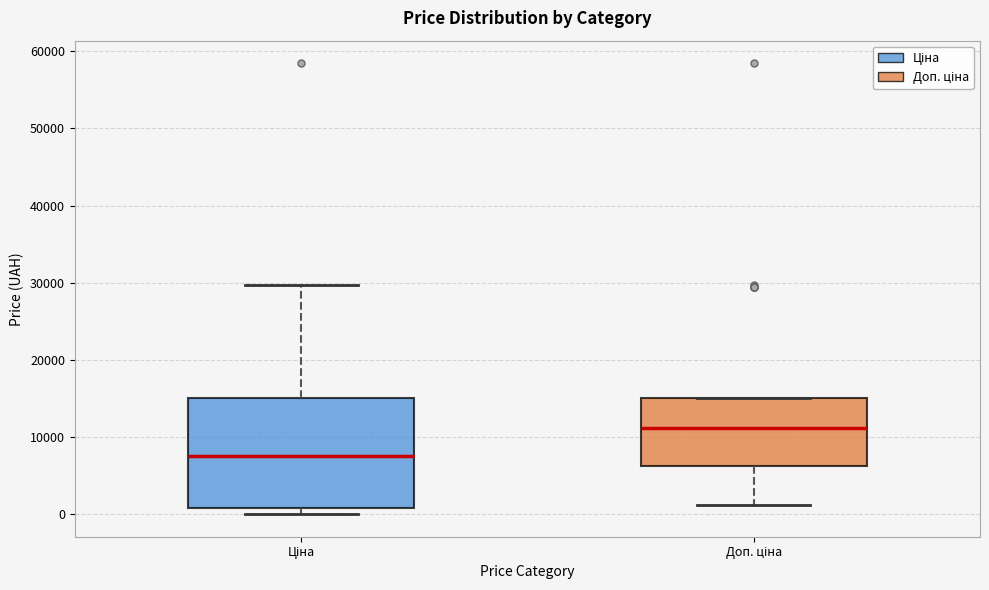

Reading left to right, transcribe this box plot: for each box, give where its median line is, the range the box spans, and where its two whiskers end, as read against the y-axis. The values are not printed on the chart, so give them approximately, as read against the axis.

Ціна: median 8000, box 1000 to 15000, whiskers 0 to 30000
Доп. ціна: median 11000, box 6000 to 15000, whiskers 1000 to 15000